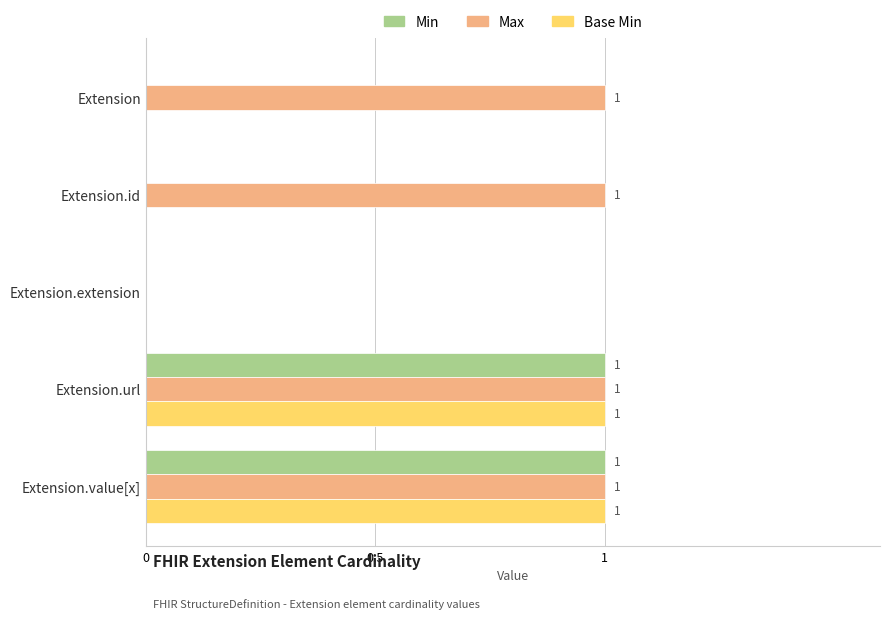

Which series changed the most between Extension.id and Extension.extension?

Max